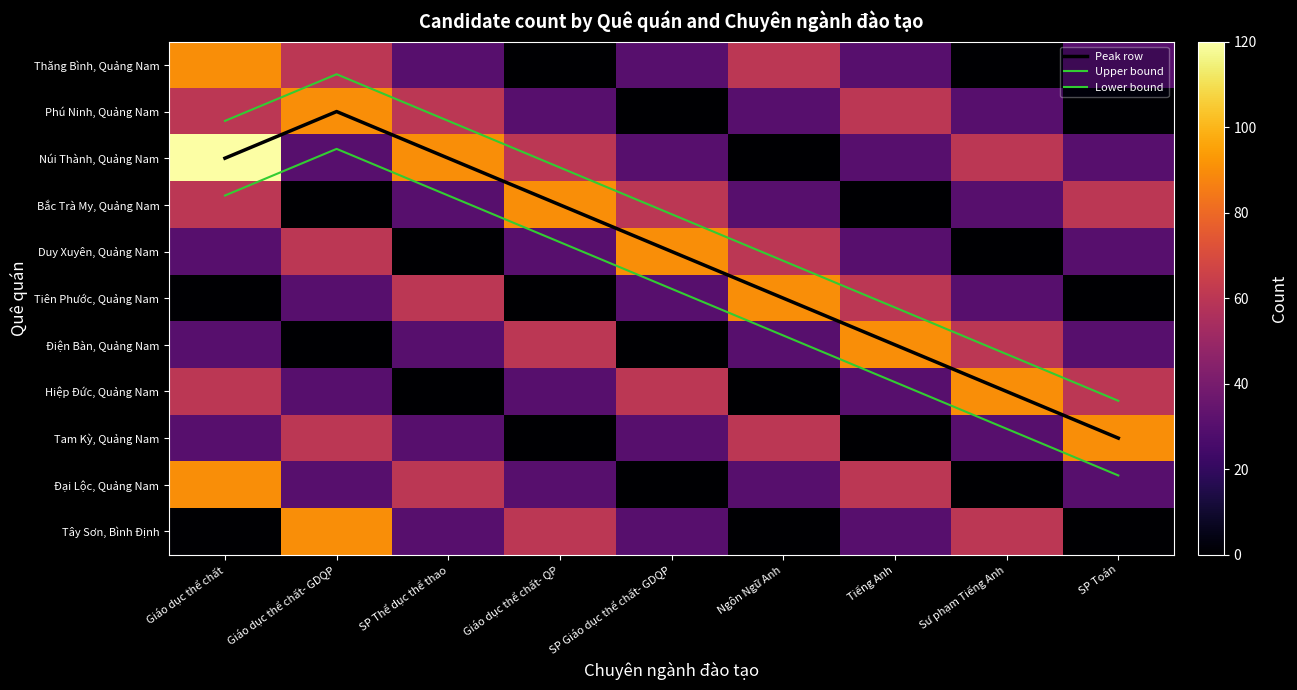

What is the sum of the Đại Lộc, Quảng Nam values at SP Toán and Ngôn Ngữ Anh?

60.0